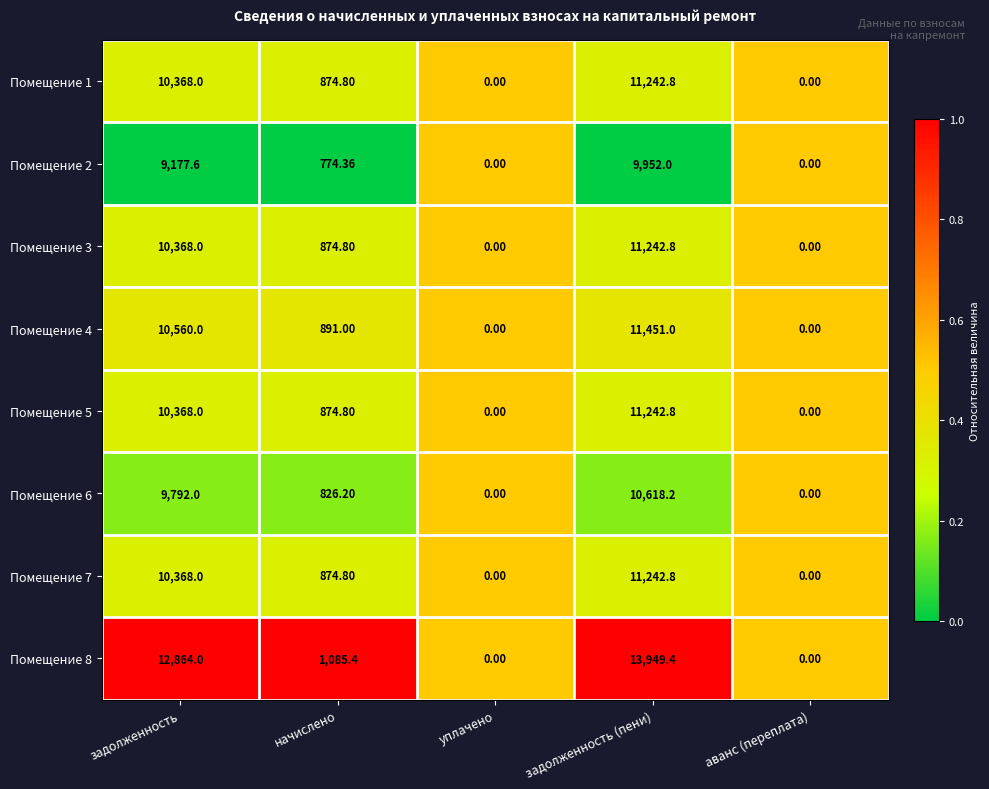

At which label does Помещение 2 first exceed 774?

задолженность